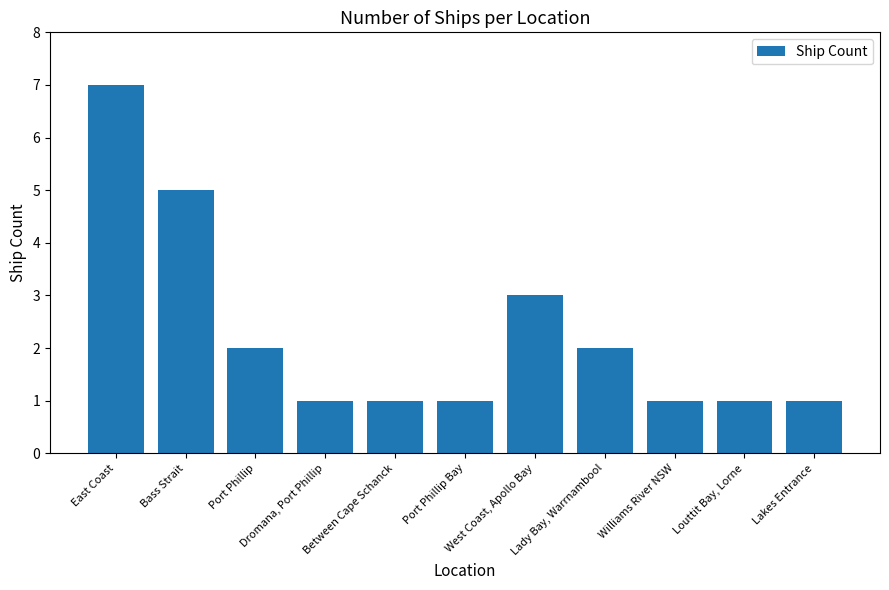

Reading left to right, list all the values displayed in this chart.

East Coast=7	Bass Strait=5	Port Phillip=2	Dromana, Port Phillip=1	Between Cape Schanck=1	Port Phillip Bay=1	West Coast, Apollo Bay=3	Lady Bay, Warrnambool=2	Williams River NSW=1	Louttit Bay, Lorne=1	Lakes Entrance=1